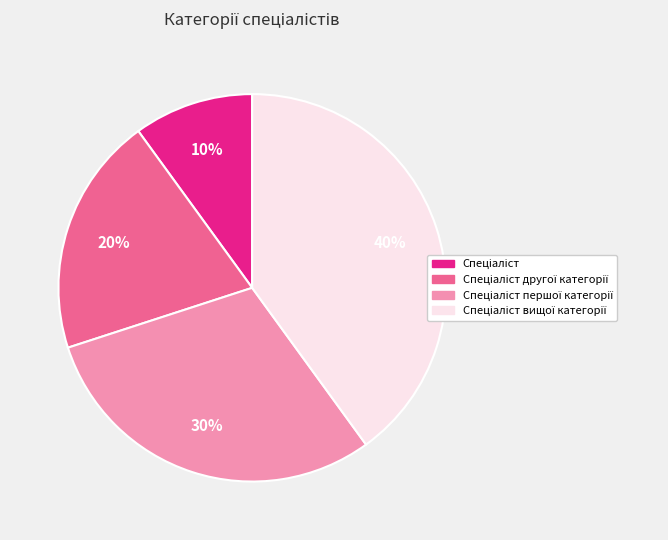

Count the number of slices in the pie.

4